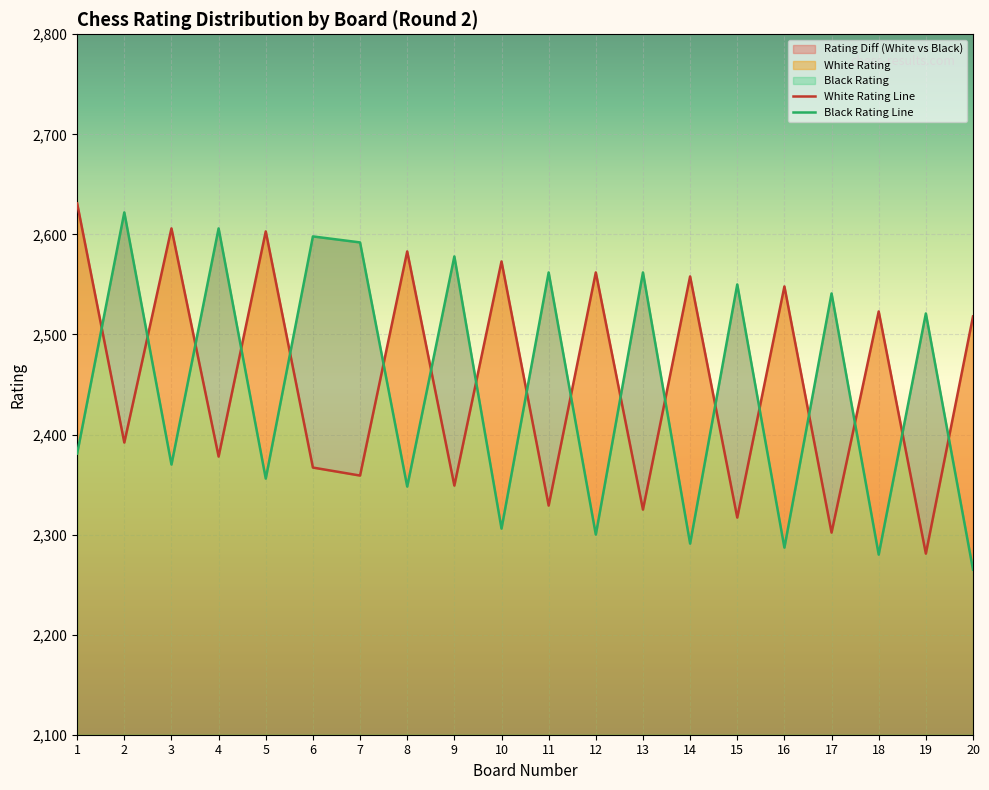

Reading right to left, extract all data points from this chart.

White Rating: 20=2518	19=2281	18=2523	17=2302	16=2548	15=2317	14=2558	13=2325	12=2562	11=2329	10=2573	9=2349	8=2583	7=2359	6=2367	5=2603	4=2378	3=2606	2=2392	1=2631
Black Rating: 20=2265	19=2521	18=2280	17=2541	16=2287	15=2550	14=2291	13=2562	12=2300	11=2562	10=2306	9=2578	8=2348	7=2592	6=2598	5=2356	4=2606	3=2370	2=2622	1=2381